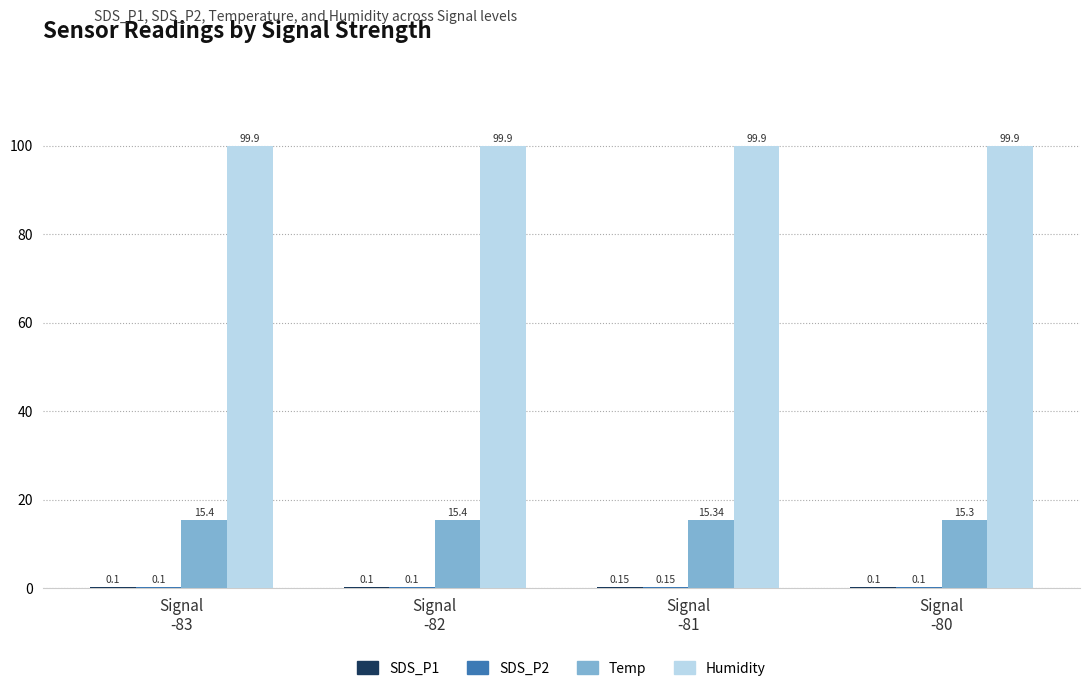

Which series has the widest spread of values?

Temp